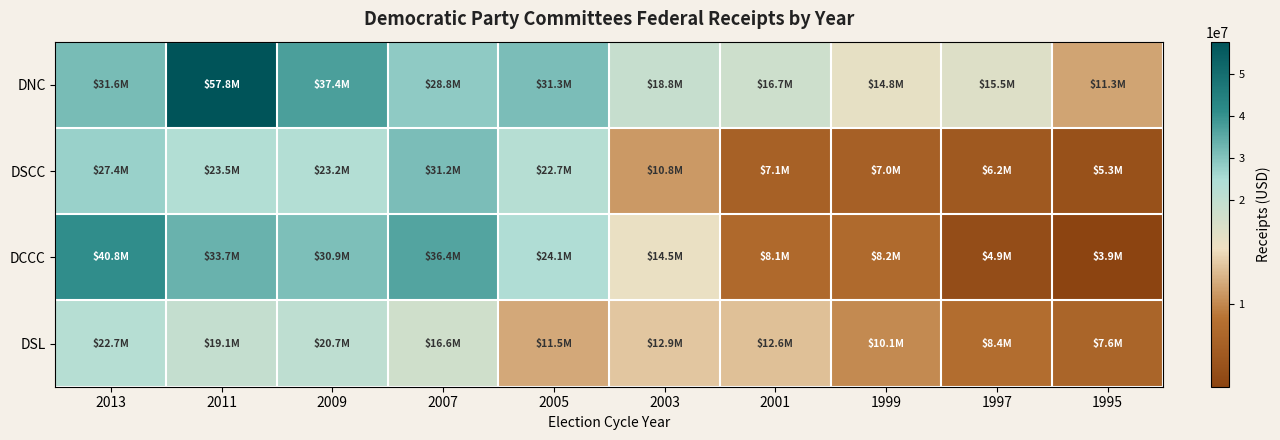

Reading left to right, transcribe all the data shown in this chart.

DNC: 2013=31562993.8	2011=57768870.0	2009=37412427.0	2007=28811318.0	2005=31304498.0	2003=18844227.0	2001=16689625.0	1999=14838669.0	1997=15539144.0	1995=11292660.0
DSCC: 2013=27400866.4	2011=23457258.0	2009=23228376.0	2007=31209433.0	2005=22734375.0	2003=10845934.0	2001=7112155.0	1999=6991573.0	1997=6231887.0	1995=5266778.0
DCCC: 2013=40834128.5	2011=33673804.0	2009=30854113.0	2007=36372234.0	2005=24070749.0	2003=14485341.0	2001=8054531.0	1999=8157430.0	1997=4906662.0	1995=3861988.0
DSL: 2013=22670200.4	2011=19067012.0	2009=20737171.0	2007=16631475.0	2005=11546185.0	2003=12927897.0	2001=12597619.0	1999=10111799.0	1997=8439222.0	1995=7559723.0